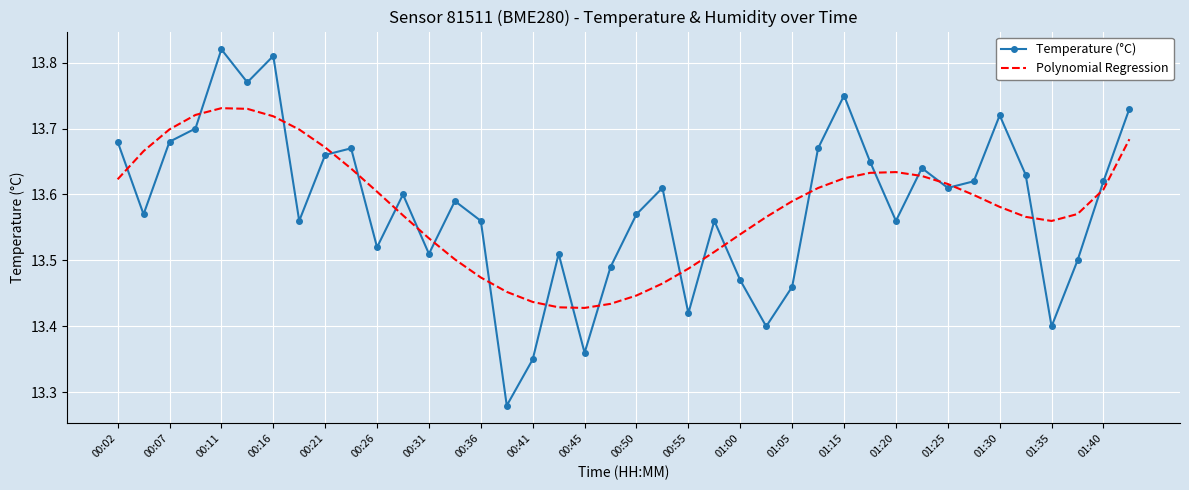

What is the sum of all Polynomial Regression values?

543.3